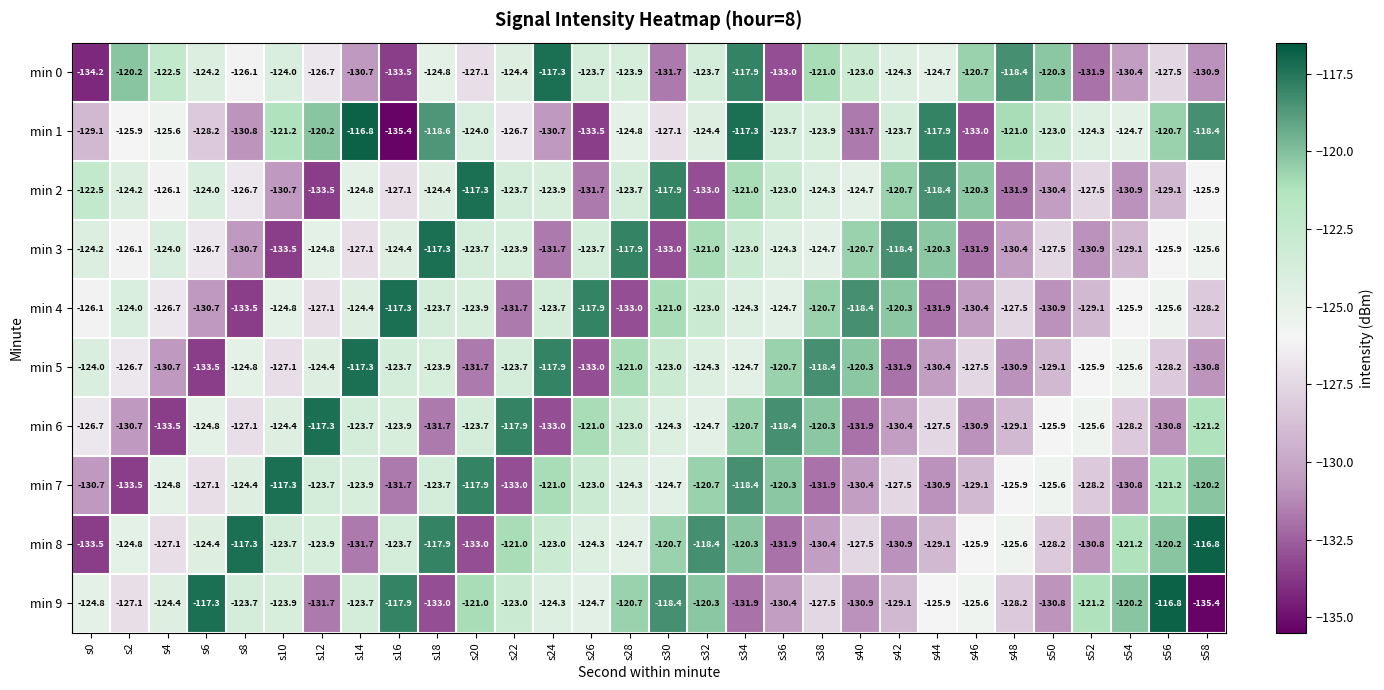

What is the difference between the highest and lowest values at s40?

13.5